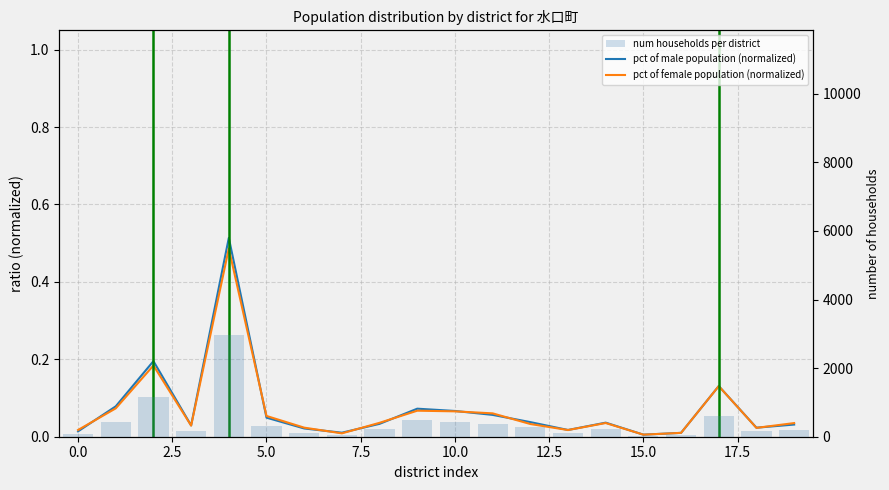

What are all the series names shown in the legend?

pct of male population (normalized), pct of female population (normalized), num households per district